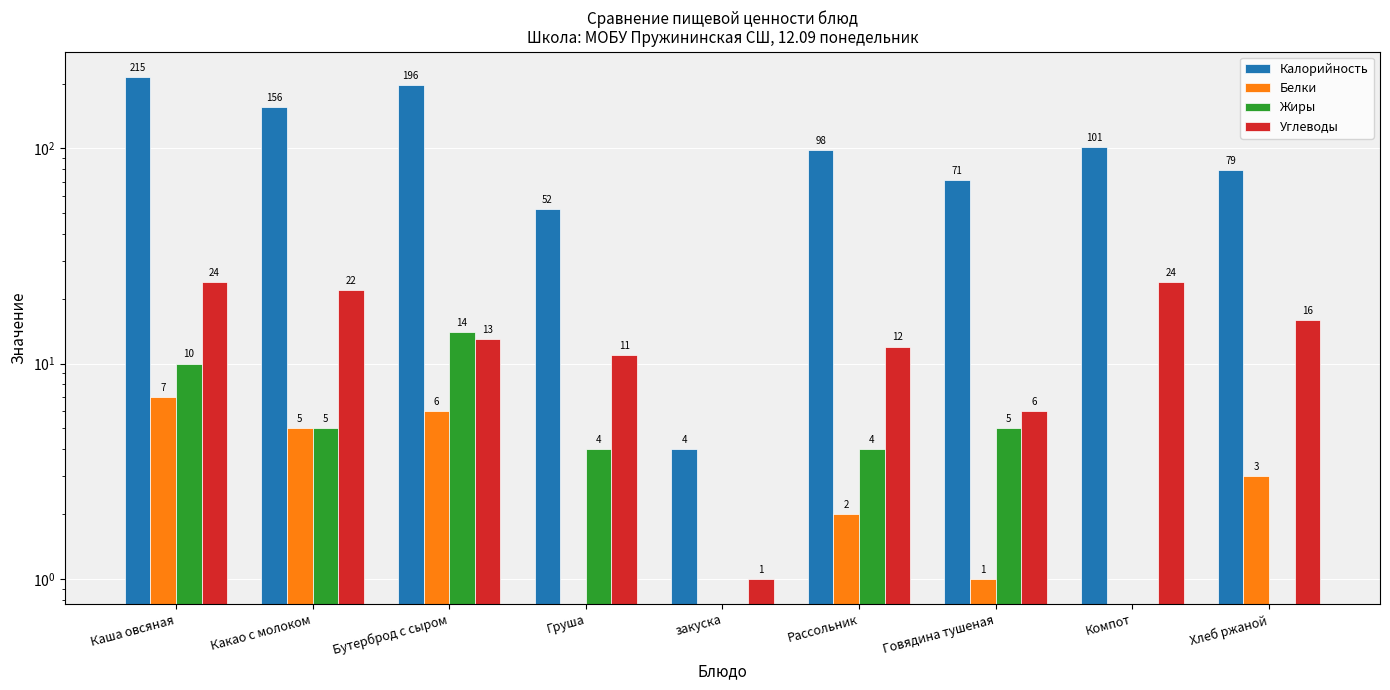

At how many categories does at least one series exceed 199?

1